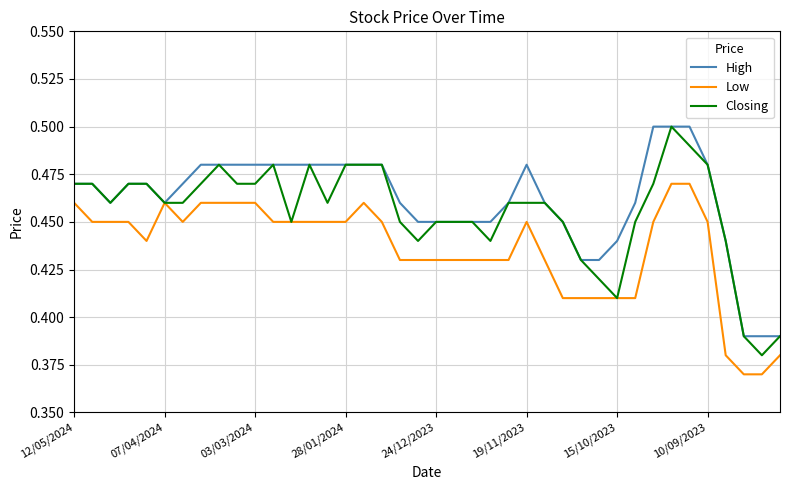

List the series in order of their overall mean, lowest first.

Low, Closing, High